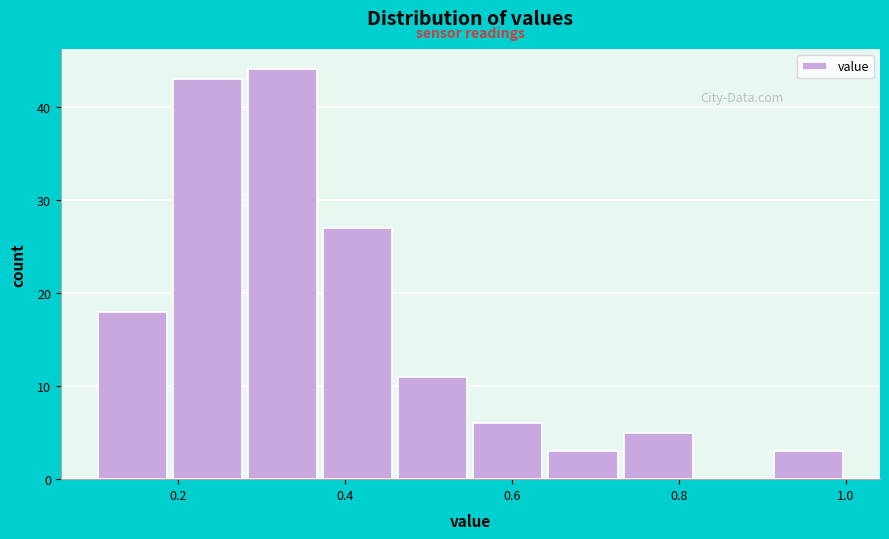

Reading left to right, list every bar in this chart as the range it spans on the x-axis followed by its height. Neither the bar edges nor the heights are printed on the chart, so give them approximately, as read against the axes.

0.10 to 0.19: 18
0.19 to 0.28: 43
0.28 to 0.37: 44
0.37 to 0.46: 27
0.46 to 0.55: 11
0.55 to 0.64: 6
0.64 to 0.73: 3
0.73 to 0.82: 5
0.82 to 0.91: 0
0.91 to 1.00: 3